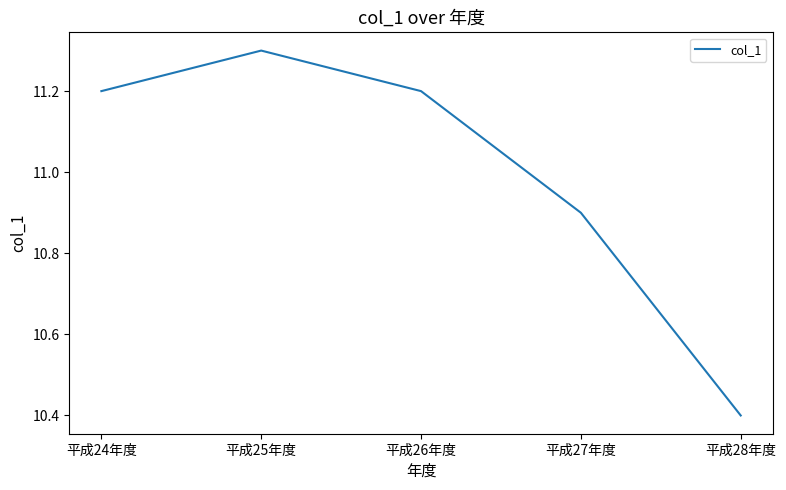

The value at 平成24年度 is 11.2. True or false?

True